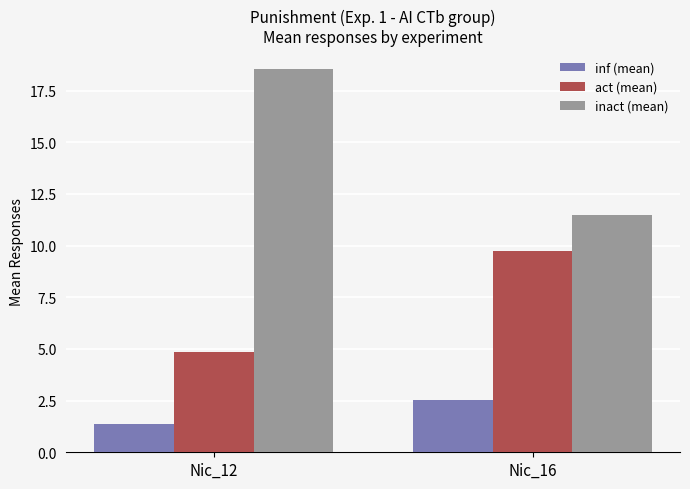

True or false: inf (mean) has a value of 2.1 at Nic_12.

False